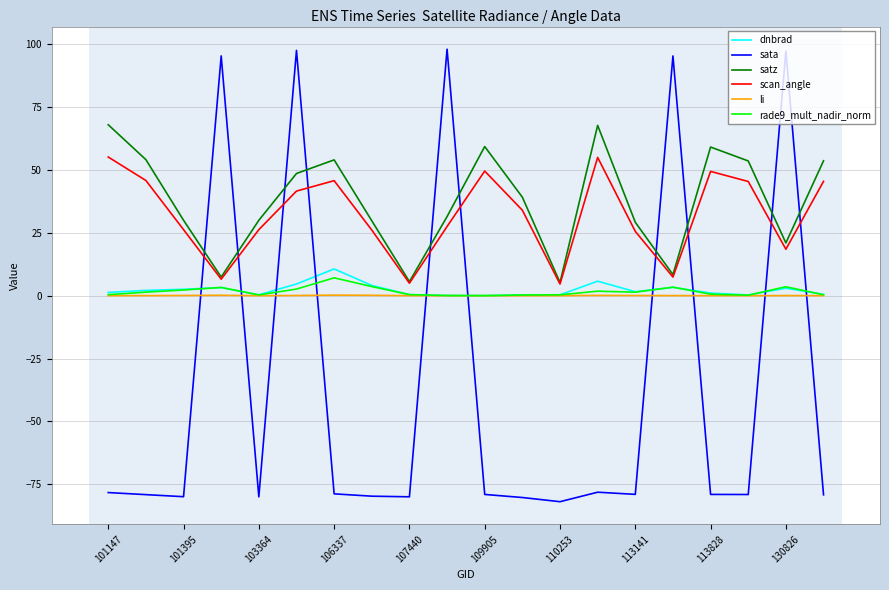

Which series has the widest spread of values?

sata